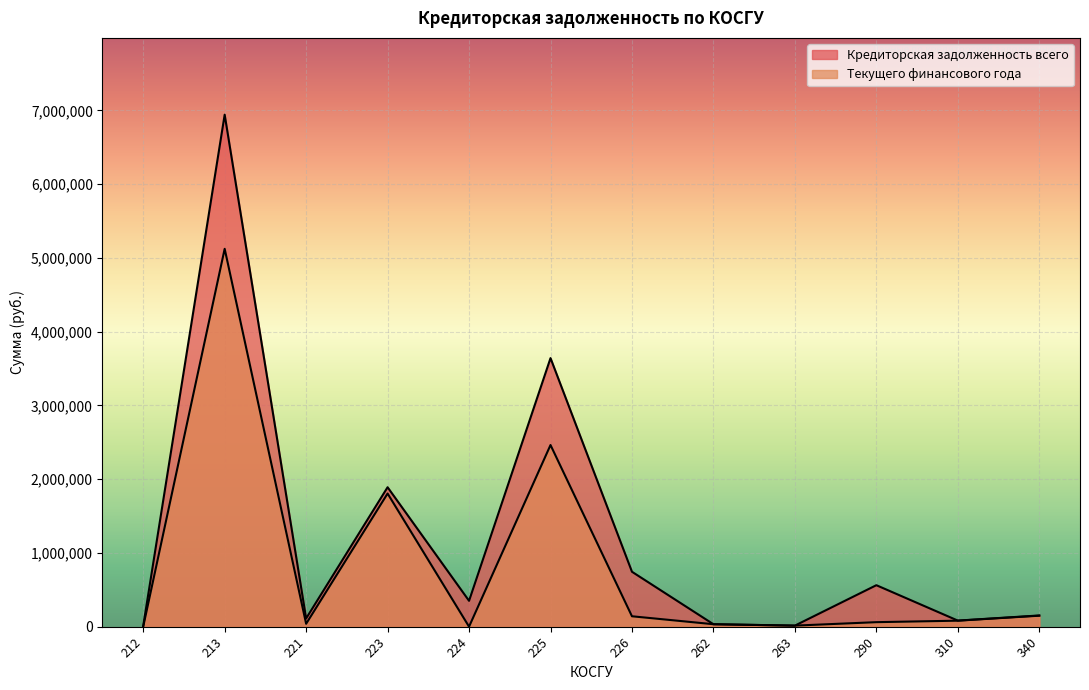

True or false: Кредиторская задолженность всего has more than 0 interior local peaks.

True